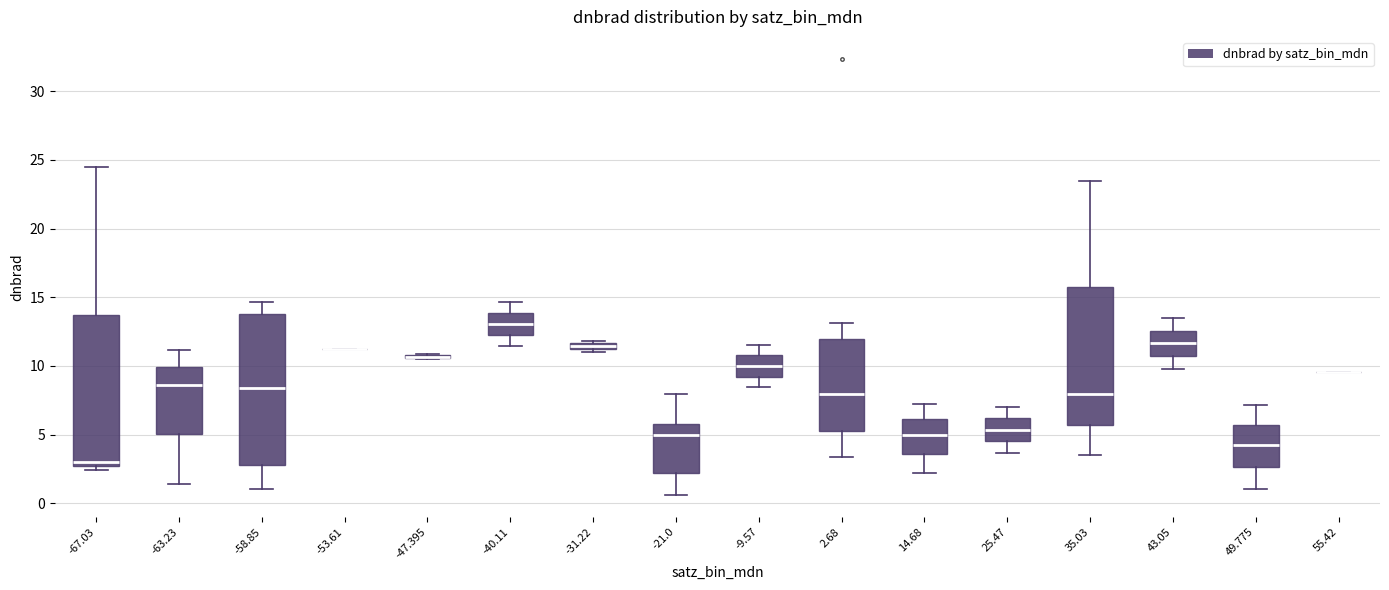

Where does the upper whisker of the box at x = -67.03 end on the y-axis? The values are not printed on the chart, so give them approximately, as read against the axis.

24.5